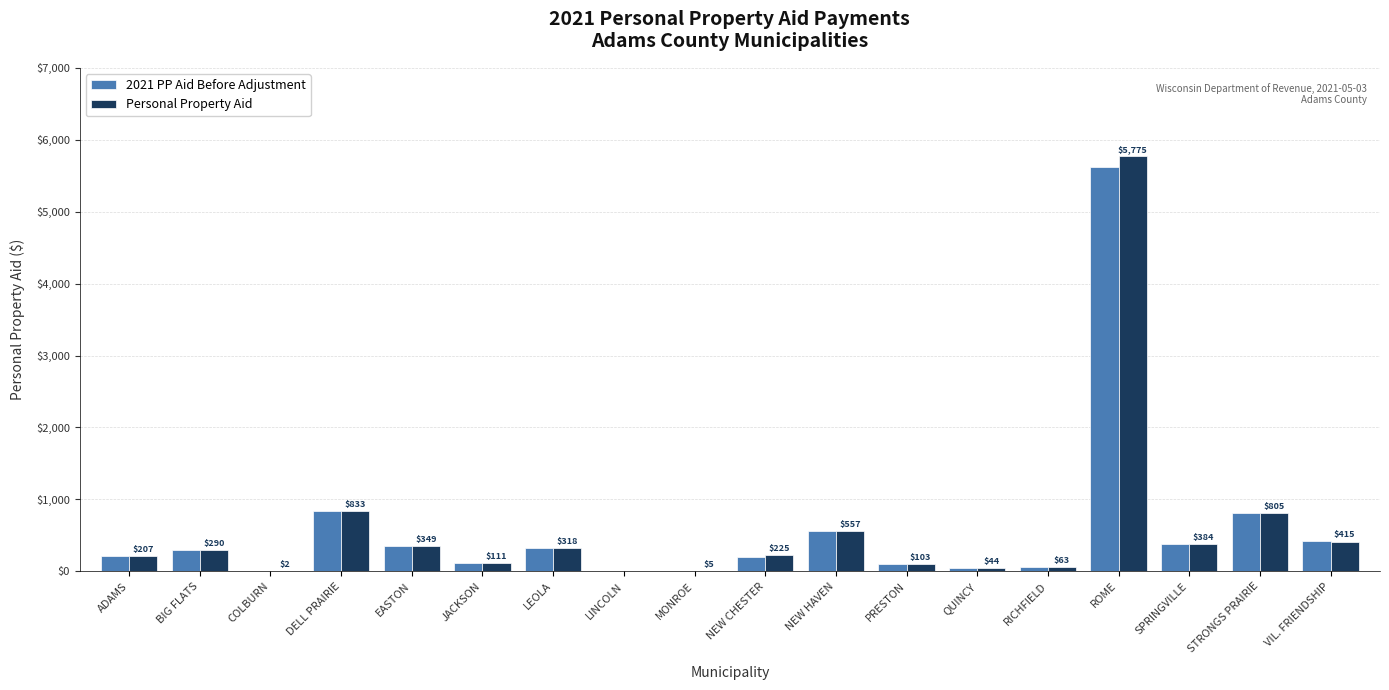

Is it true that Personal Property Aid equals 805.3 at STRONGS PRAIRIE?

True